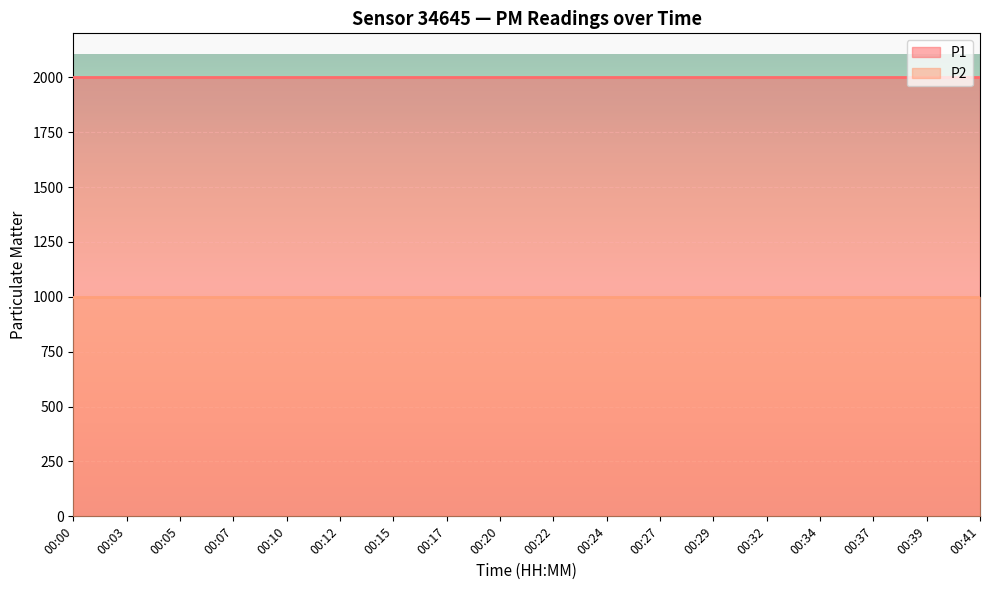

True or false: P2 has more than 0 interior local peaks.

False